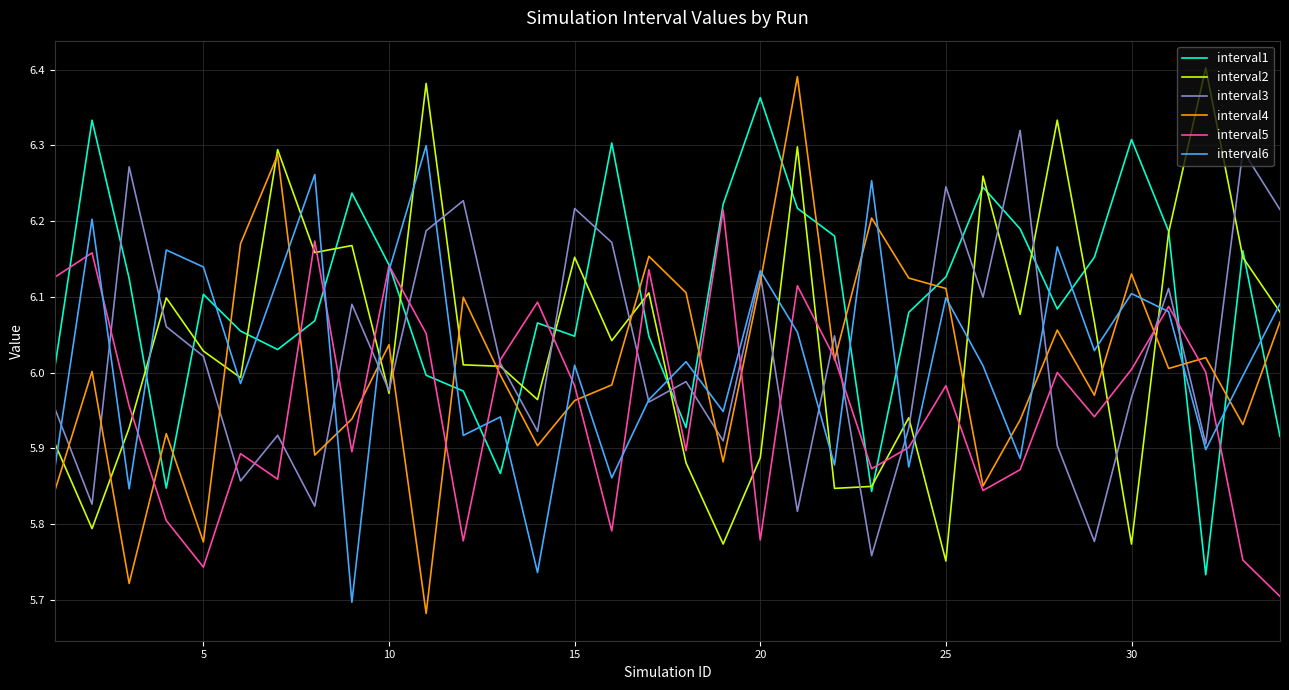

True or false: interval6 and interval4 intersect in this chart.

True